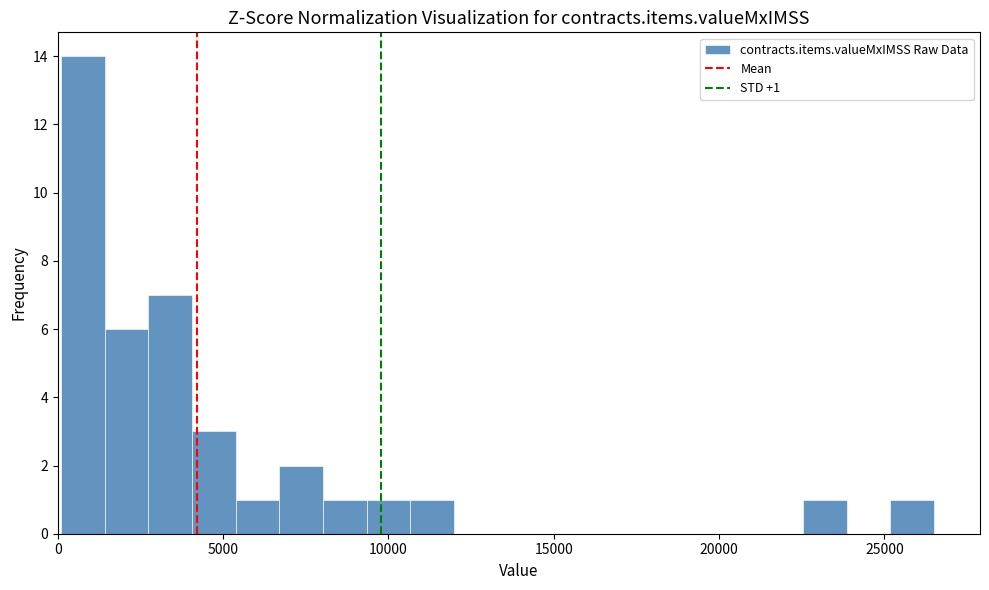

Read against the x-axis, roughly where is the centre of the tallest bar?

1000